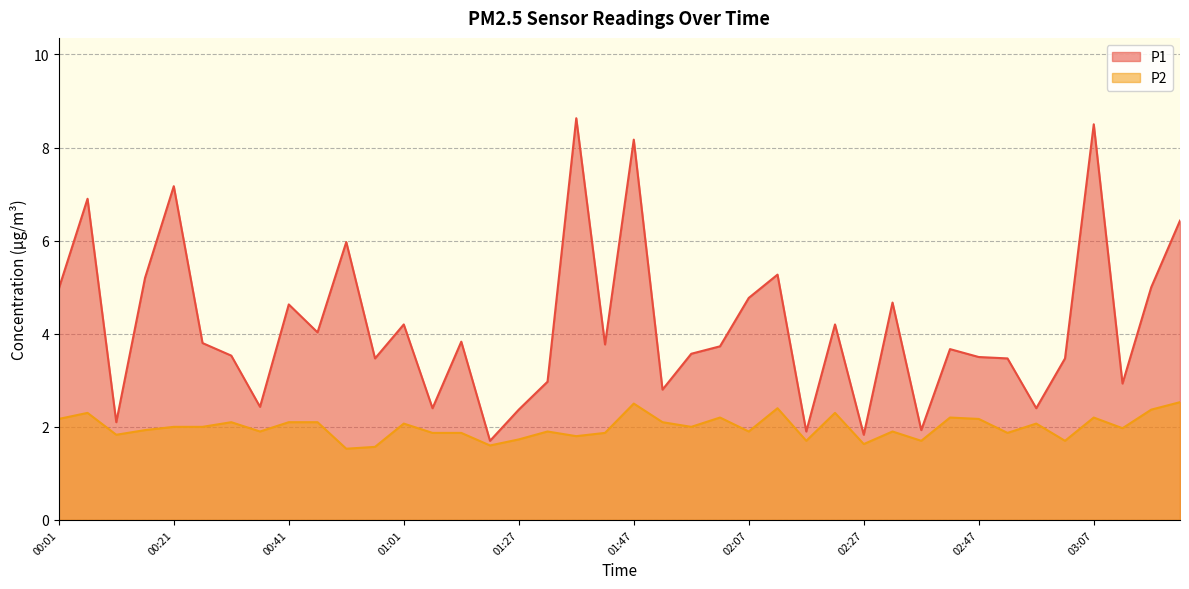

How many values in the P2 series are below 2?

20